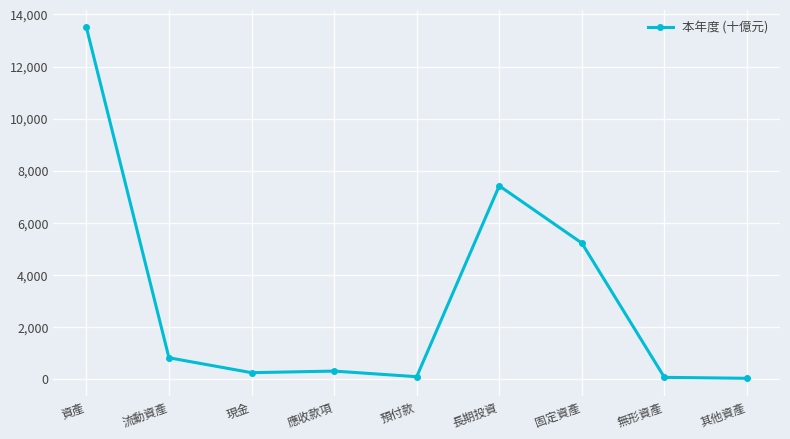

True or false: the data shows 232.3 at 現金.

True